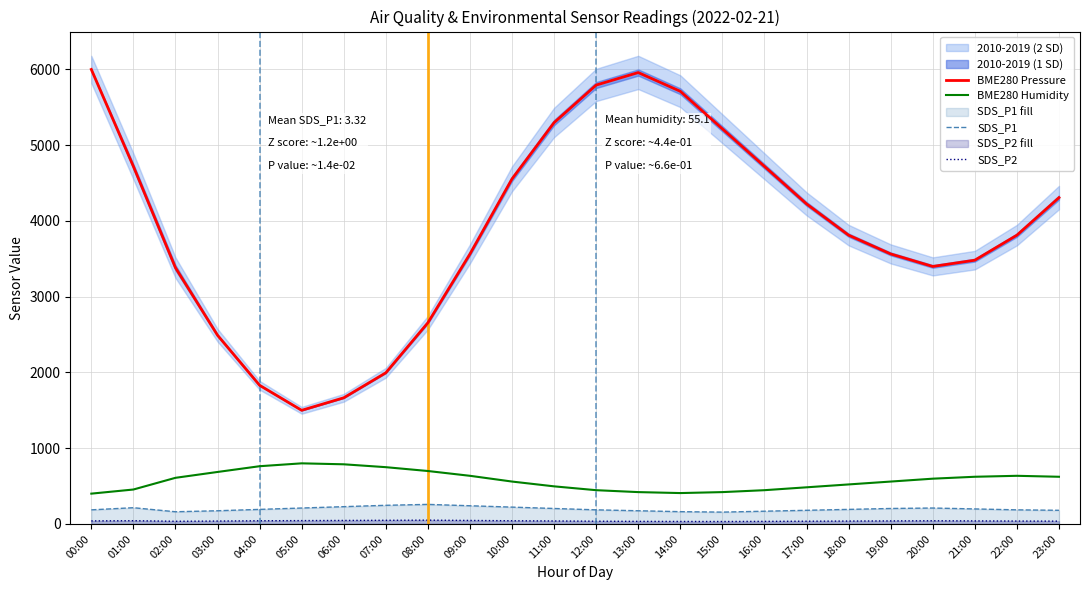

What is the approximate value of SDS_P2 at 08:00?

50.0